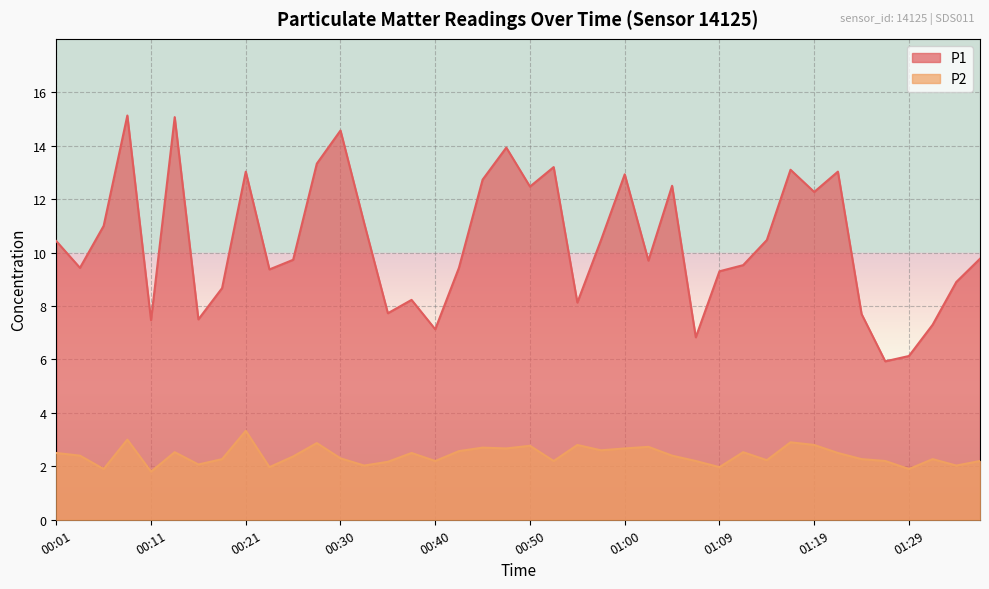

What is the smallest value displayed?

1.8